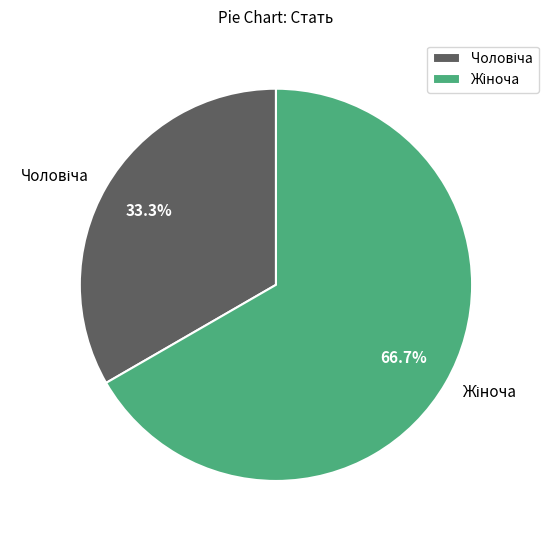

Is there a majority slice in this chart?

Yes